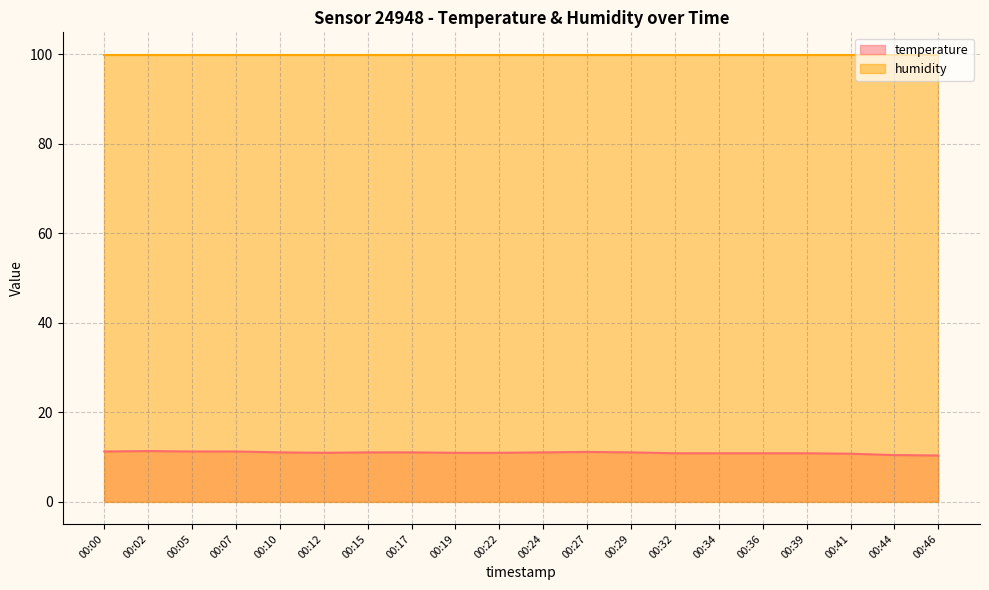

How many series are shown in this chart?

2